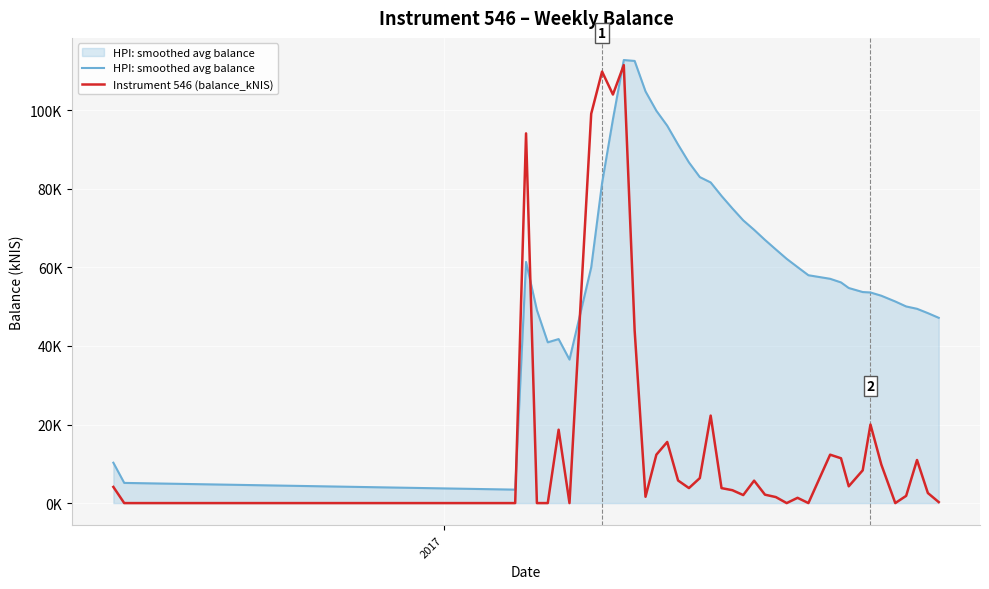

Reading left to right, transcribe all the data shown in this chart.

HPI: smoothed avg balance: 10.3	5.1	3.4	61.4	49.1	40.9	41.7	36.5	60.0	81.5	97.7	112.8	112.5	104.8	99.9	96.0	91.2	86.7	83.0	81.6	78.2	75.0	72.0	69.6	67.0	64.6	62.2	60.1	58.0	57.1	56.2	54.7	53.7	53.6	52.8	51.3	50.0	49.5	48.3	47.2
Instrument 546 (balance_kNIS): 4.1	0.0	0.0	94.1	0.0	0.0	18.7	0.0	99.1	109.8	104.0	111.5	43.9	1.6	12.3	15.6	5.8	3.8	6.4	22.3	3.8	3.3	2.0	5.7	2.1	1.5	0.0	1.3	0.0	12.3	11.4	4.3	8.3	20.0	9.8	0.0	1.8	11.0	2.6	0.2